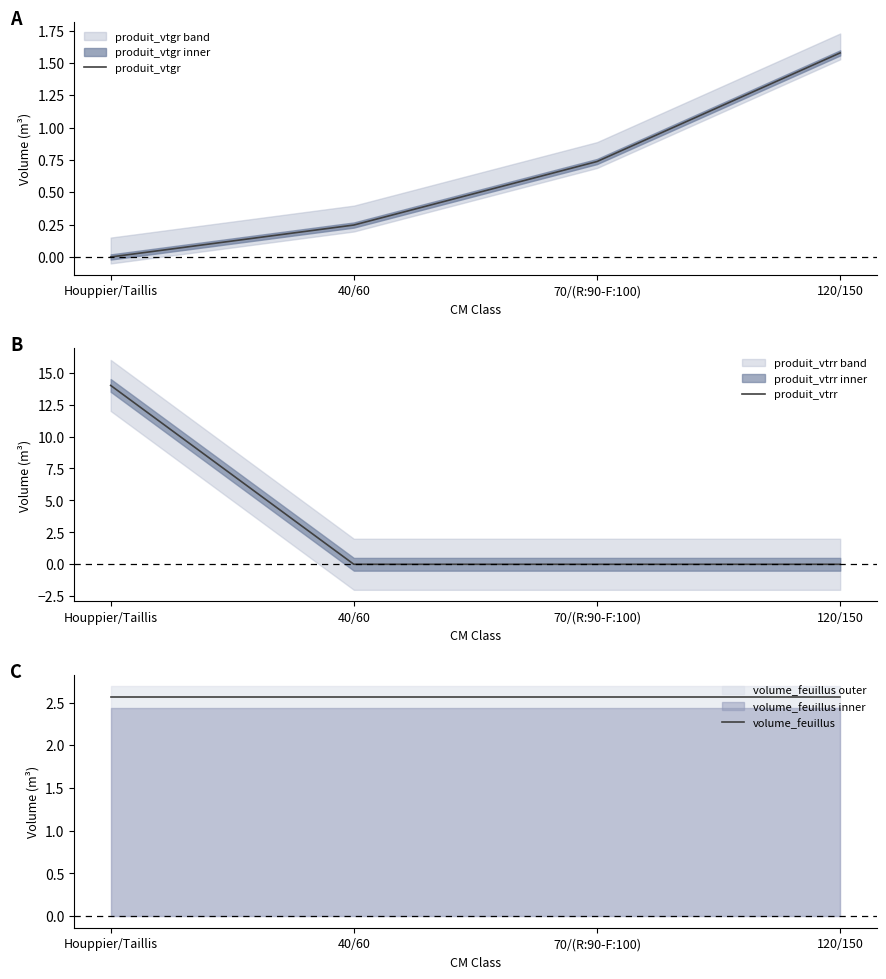

Reading left to right, extract all data points from this chart.

produit_vtgr: 0.0	0.2	0.7	1.6
produit_vtrr: 14.0	0.0	0.0	0.0
volume_feuillus: 2.6	2.6	2.6	2.6